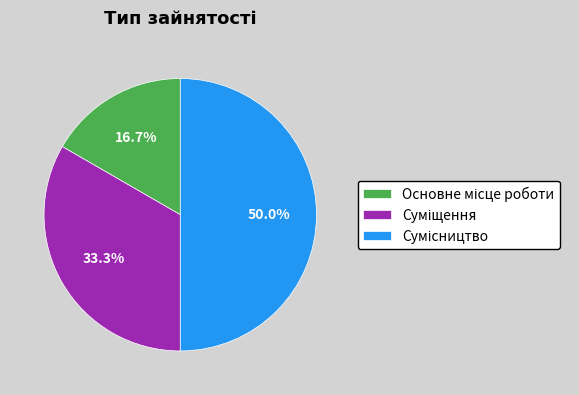

Count the number of slices in the pie.

3